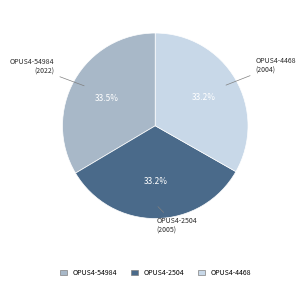

How many segments does this pie chart have?

3